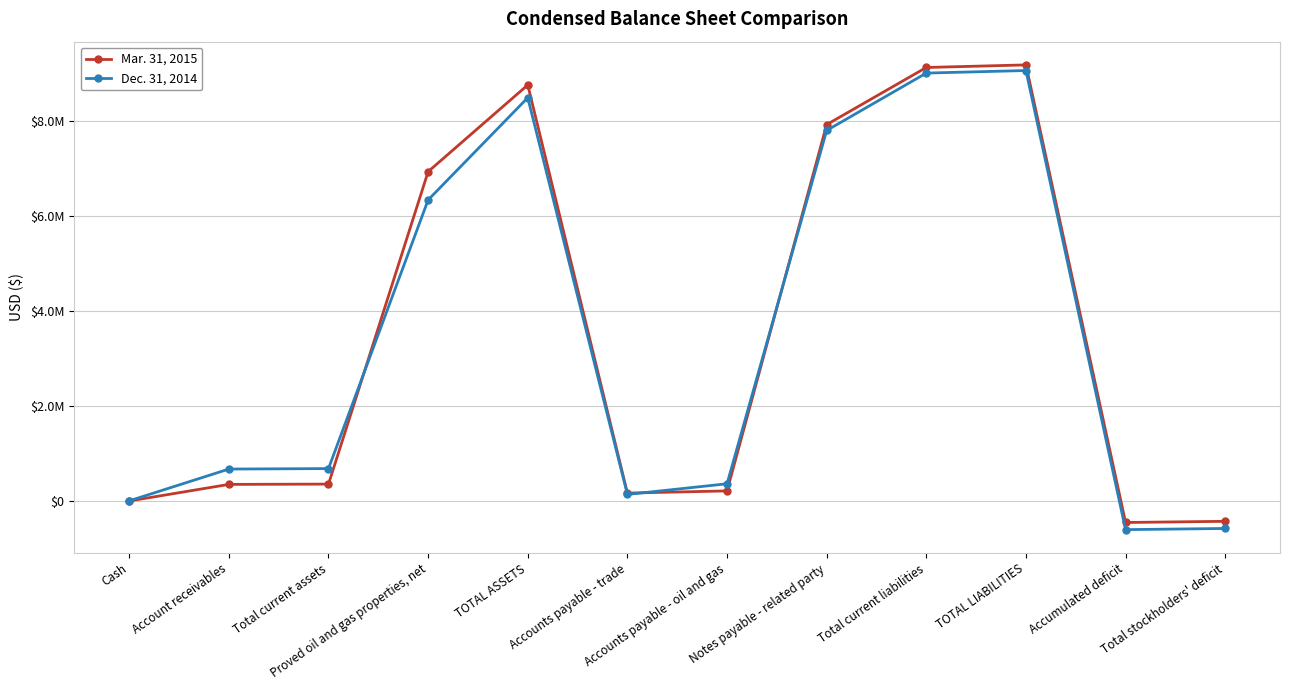

What are all the series names shown in the legend?

Mar. 31, 2015, Dec. 31, 2014